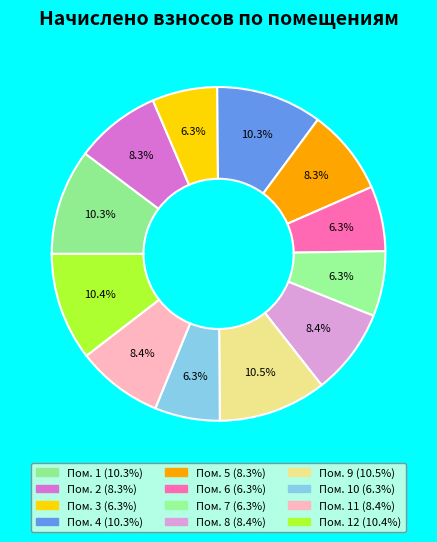

How many slices are in this pie chart?

12